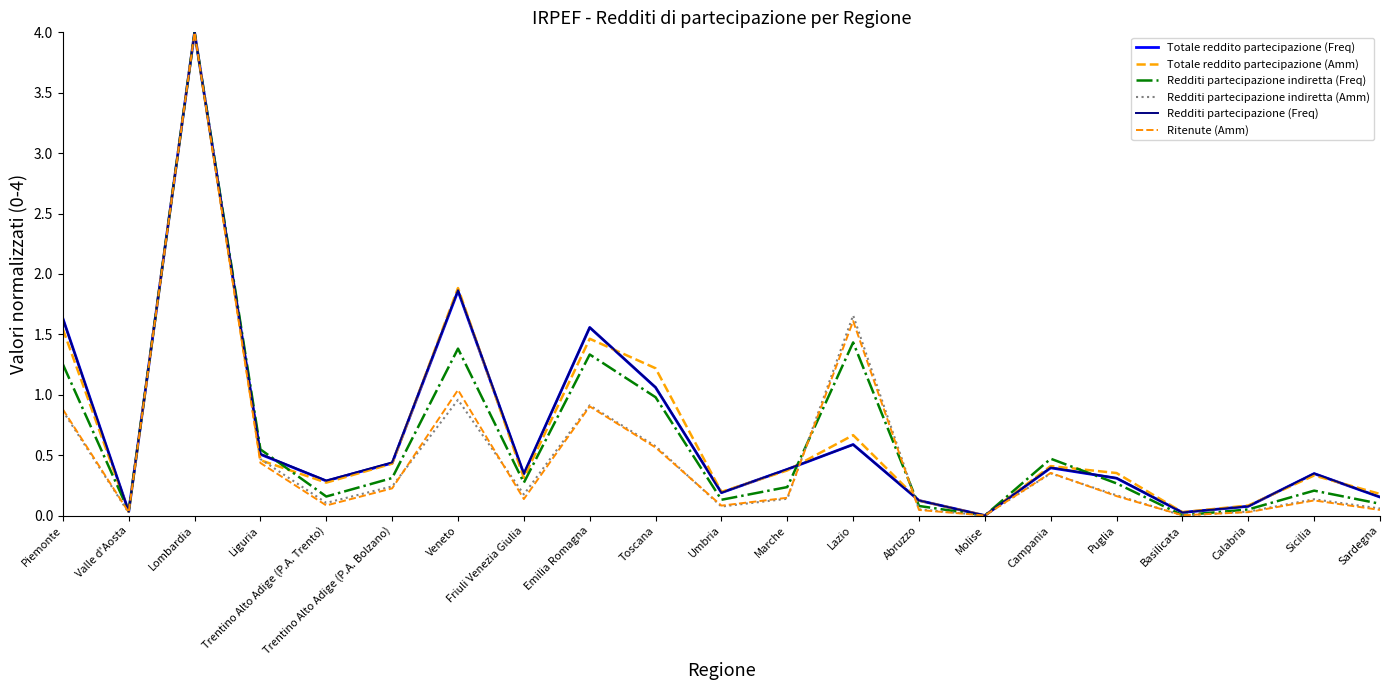

How many series are shown in this chart?

6